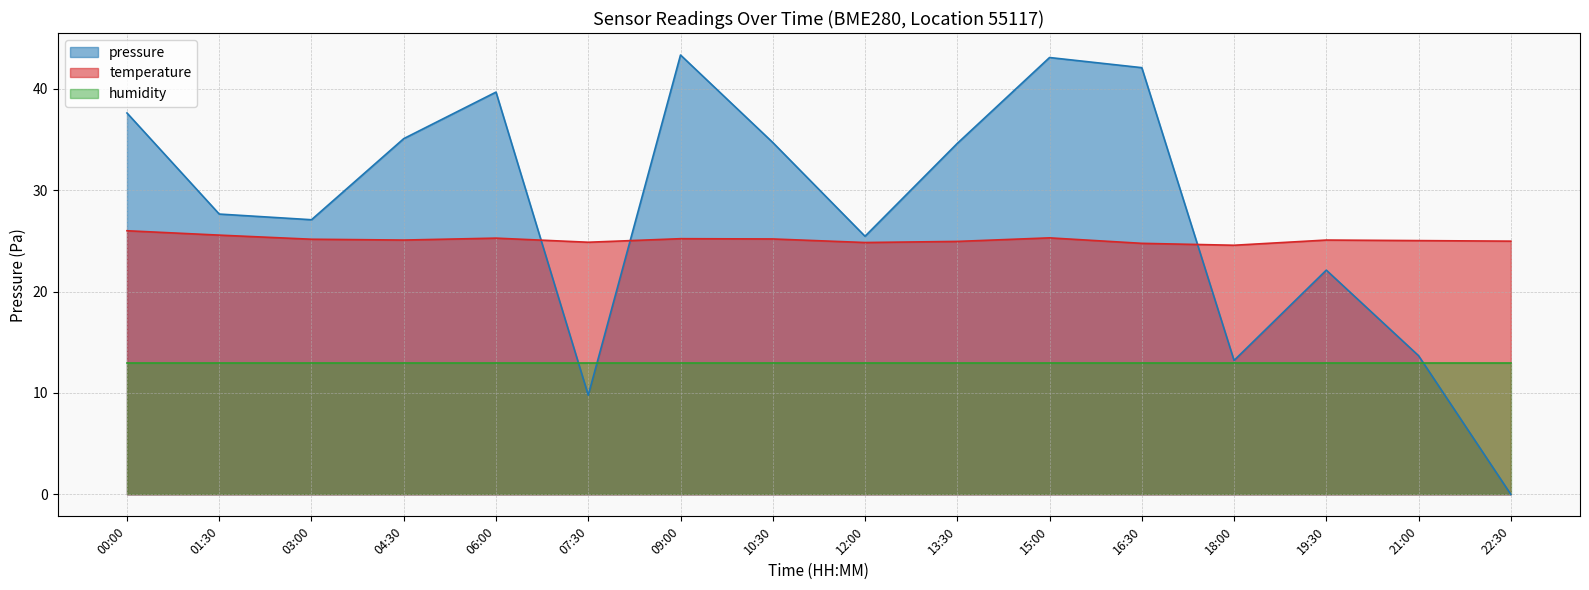

Rank the categories by pressure value from highest to lowest.

09:00, 15:00, 16:30, 06:00, 00:00, 04:30, 10:30, 13:30, 01:30, 03:00, 12:00, 19:30, 21:00, 18:00, 07:30, 22:30